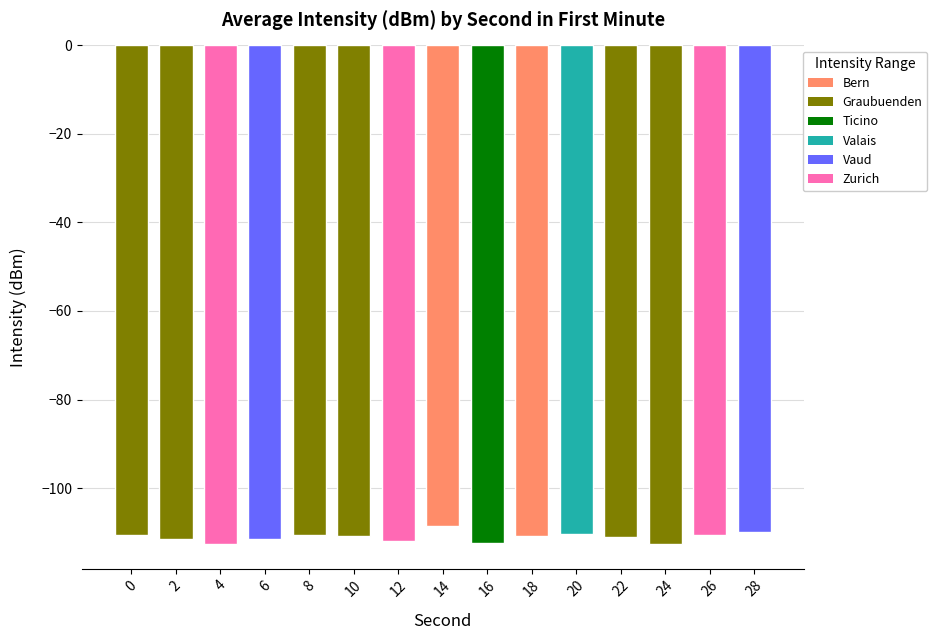

What is the sum of the values at 8 and 2?

-222.2